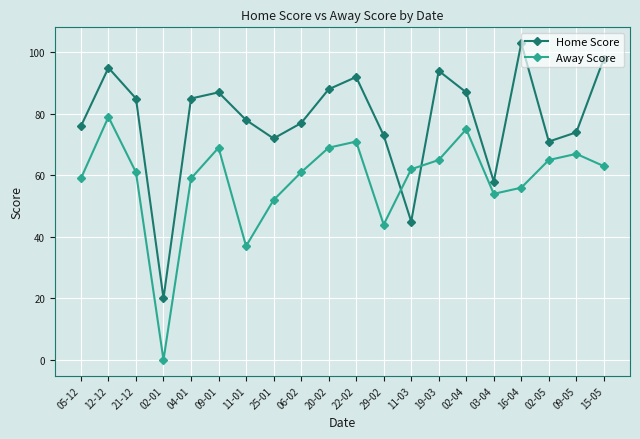

The Away Score series shows 98 at 04-01. True or false?

False